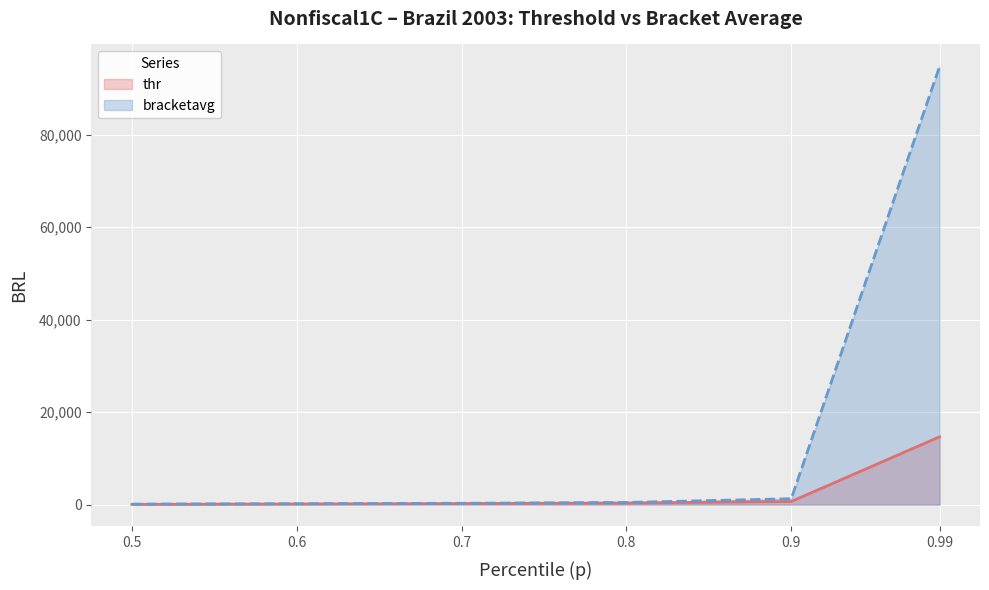

True or false: bracketavg and thr cross at least once.

False